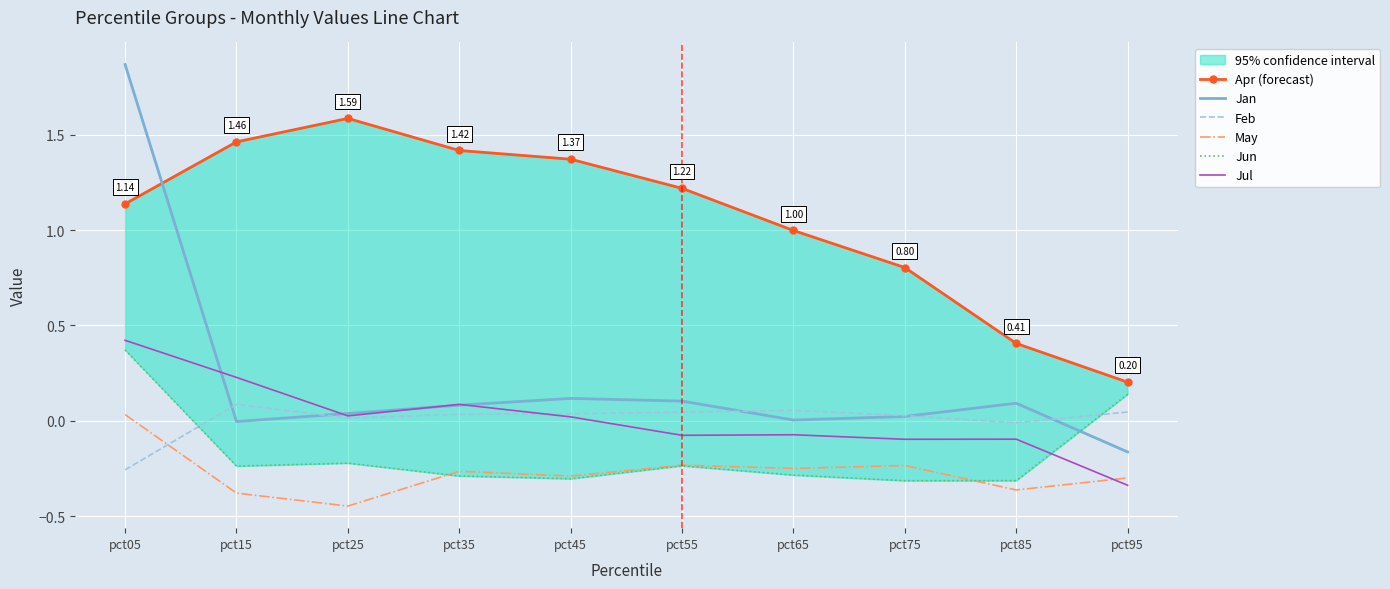

Is the value of May at pct55 greater than the value of Jul at pct85?

No